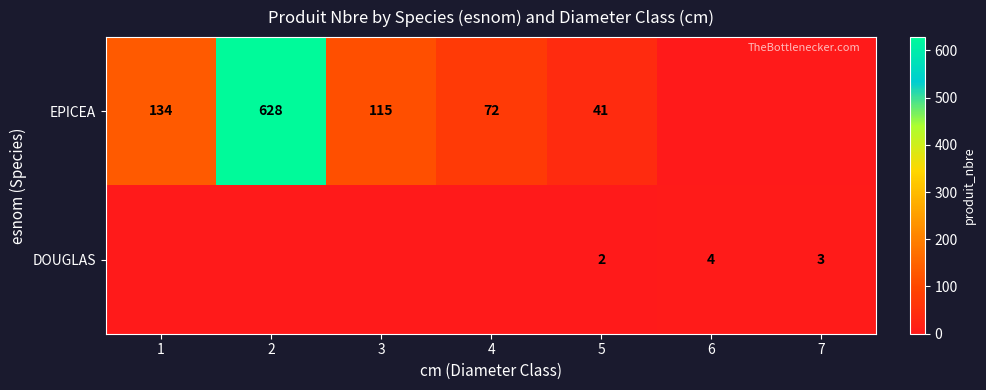

Is it true that EPICEA equals 71 at 3?

False